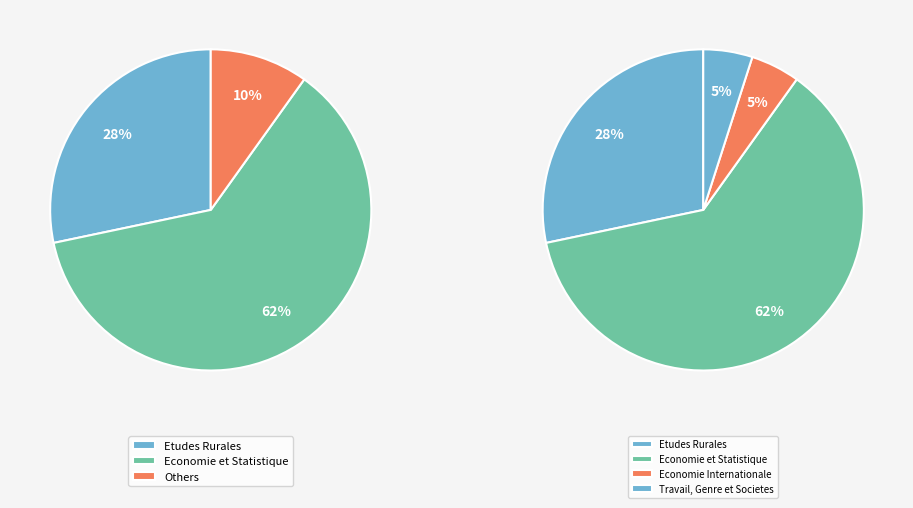

Which slice is the smallest?

Economie Internationale